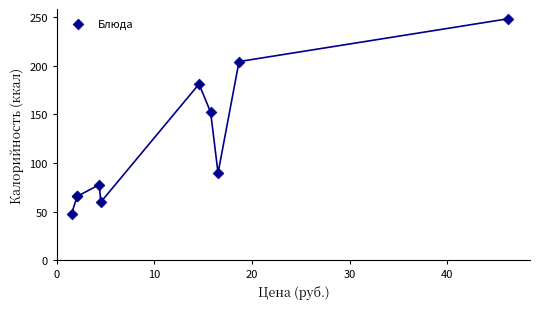

What Y value in the scatter plot is closest to 147?

152.1